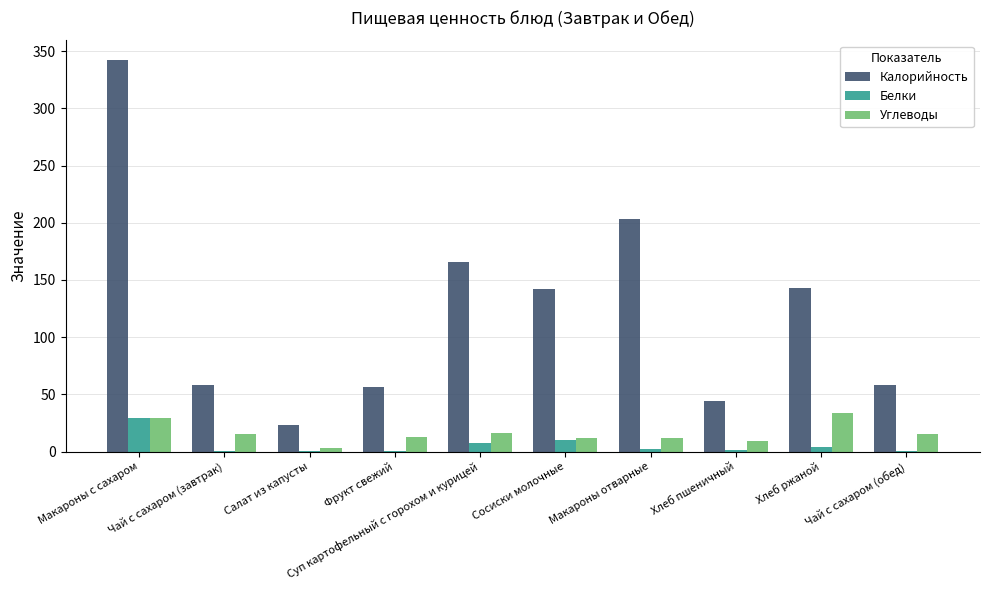

Is the value of Калорийность at Салат из капусты greater than the value of Белки at Макароны с сахаром?

No